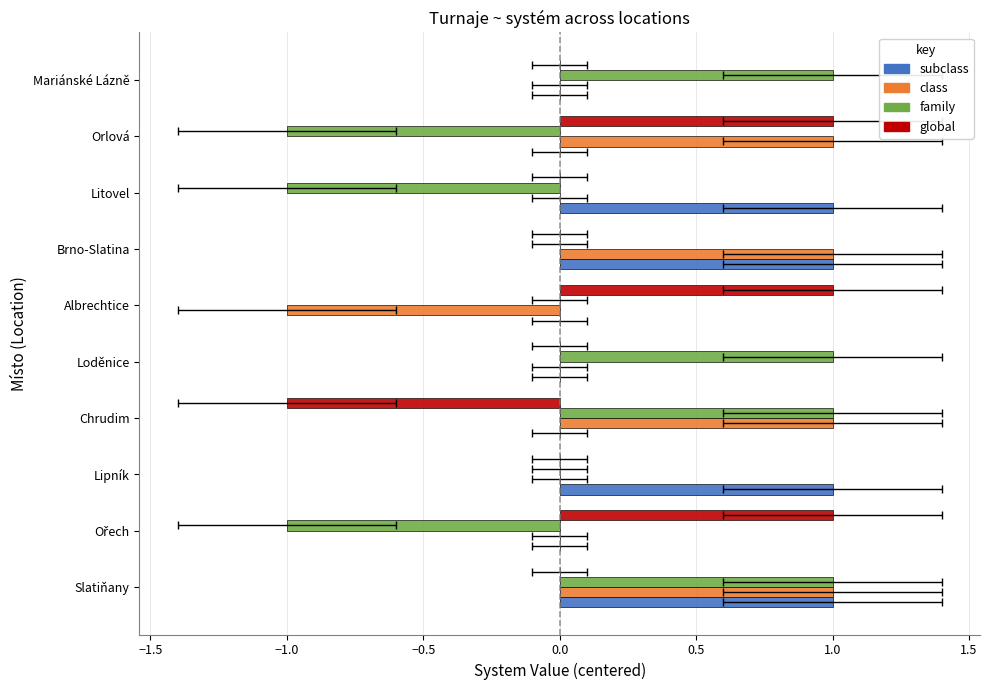

List the series in order of their peak value, lowest first.

subclass, class, family, global